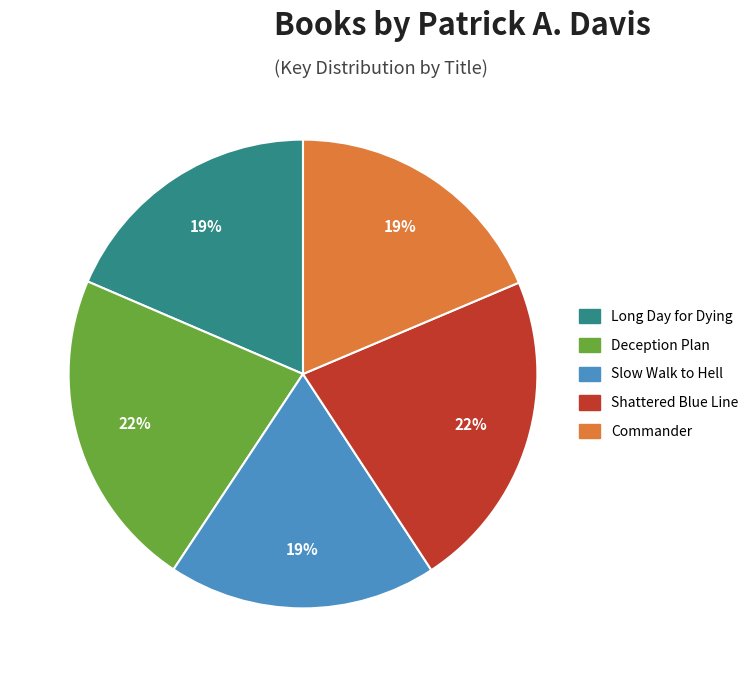

Is the sum of Commander and Slow Walk to Hell greater than half?

No